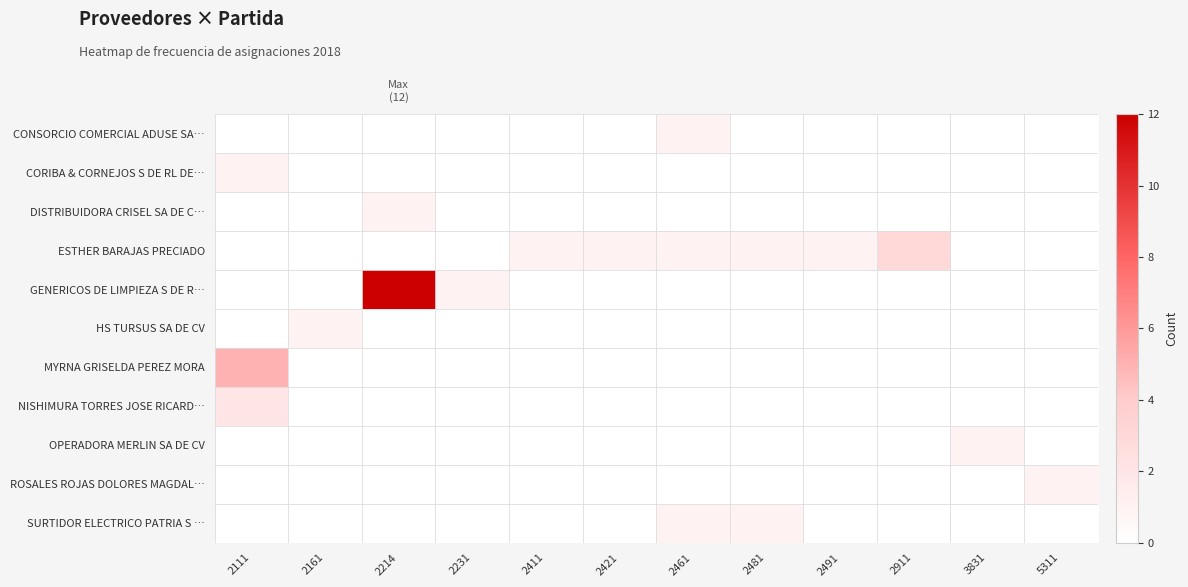

Which has a higher value, 5311 or 2214?

5311